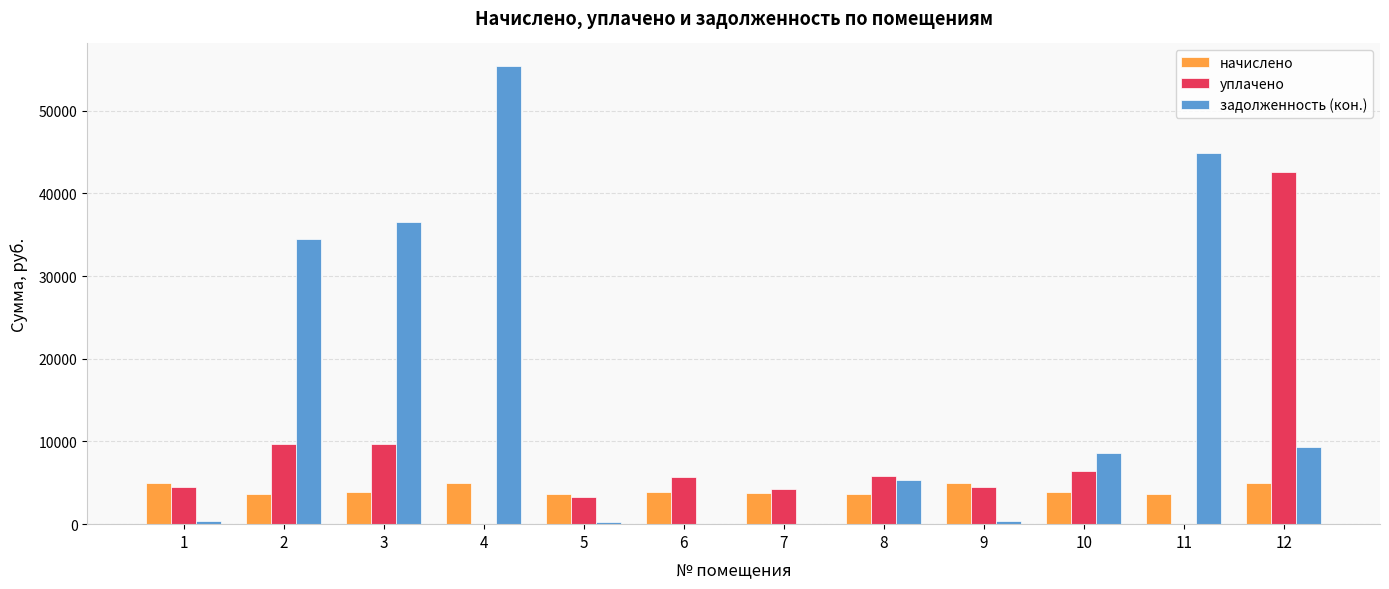

What is the sum of the задолженность (кон.) values at 2 and 3?

71051.6